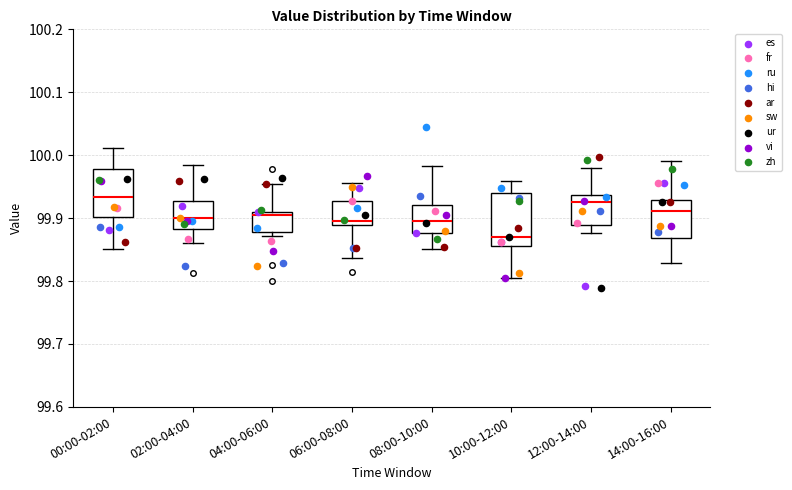

Reading left to right, read every box against the y-axis: the position of its median line, the range the box covers, and the ends of its whiskers. The values are not printed on the chart, so give them approximately, as read against the axis.

00:00-02:00: median 99.93, box 99.90 to 99.98, whiskers 99.85 to 100.01
02:00-04:00: median 99.90, box 99.88 to 99.93, whiskers 99.86 to 99.98
04:00-06:00: median 99.91 (just below the box's upper edge), box 99.88 to 99.91, whiskers 99.87 to 99.95
06:00-08:00: median 99.90, box 99.89 to 99.93, whiskers 99.84 to 99.96
08:00-10:00: median 99.89, box 99.88 to 99.92, whiskers 99.85 to 99.98
10:00-12:00: median 99.87, box 99.86 to 99.94, whiskers 99.81 to 99.96
12:00-14:00: median 99.93, box 99.89 to 99.94, whiskers 99.88 to 99.98
14:00-16:00: median 99.91, box 99.87 to 99.93, whiskers 99.83 to 99.99